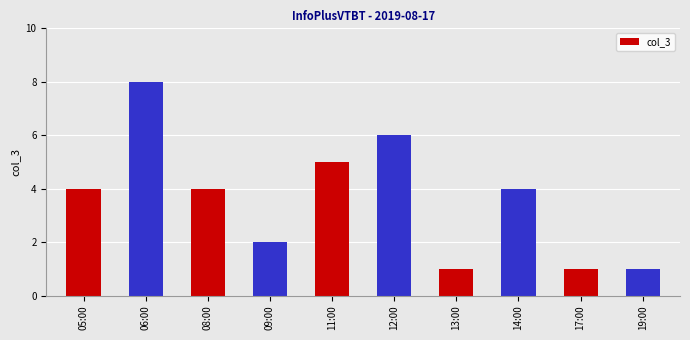

What is the sum of all values?

36